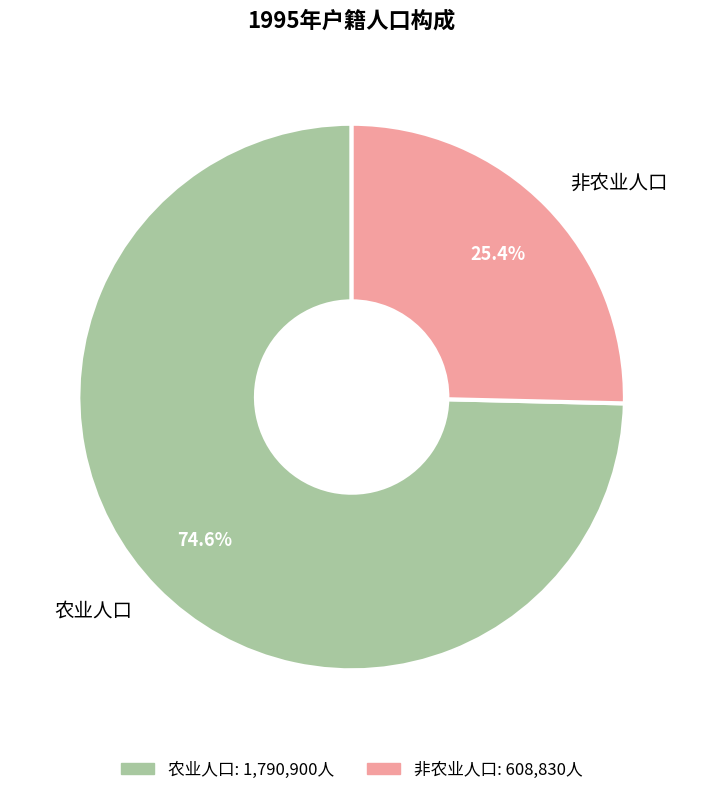

Is it true that 非农业人口 is 17% of the pie?

False